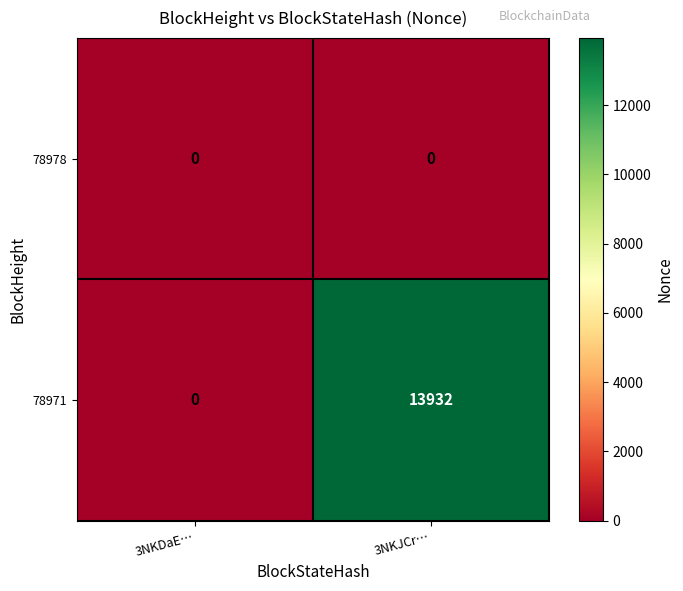

The 78971 series shows -9282 at 3NKDaE…. True or false?

False